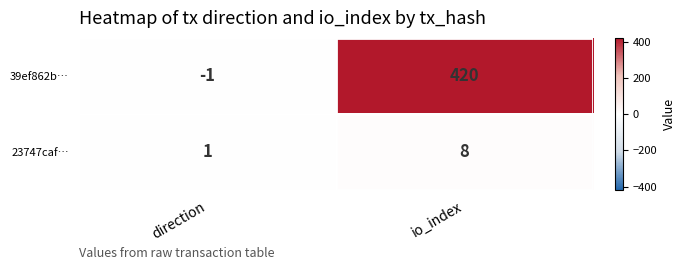

What is the difference between the 23747caf… values at io_index and direction?

7